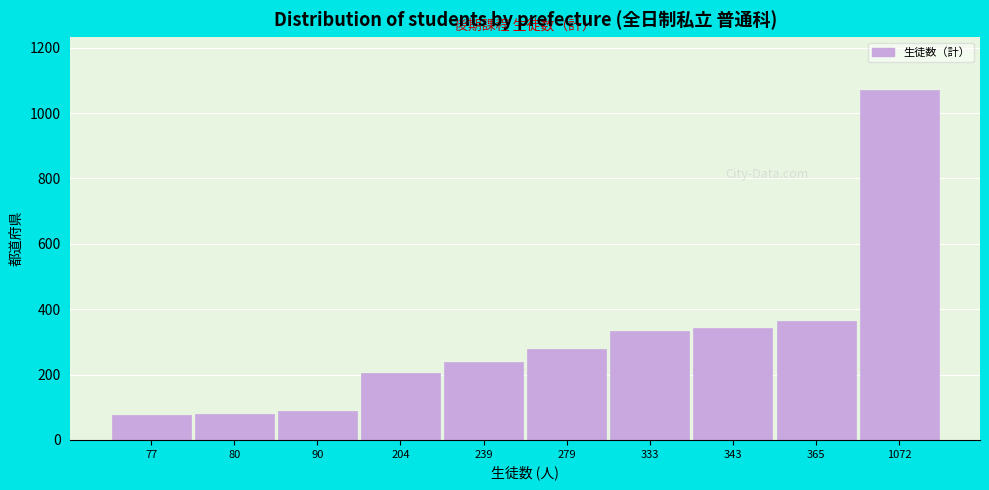

Which category has the highest value across all series?

1072